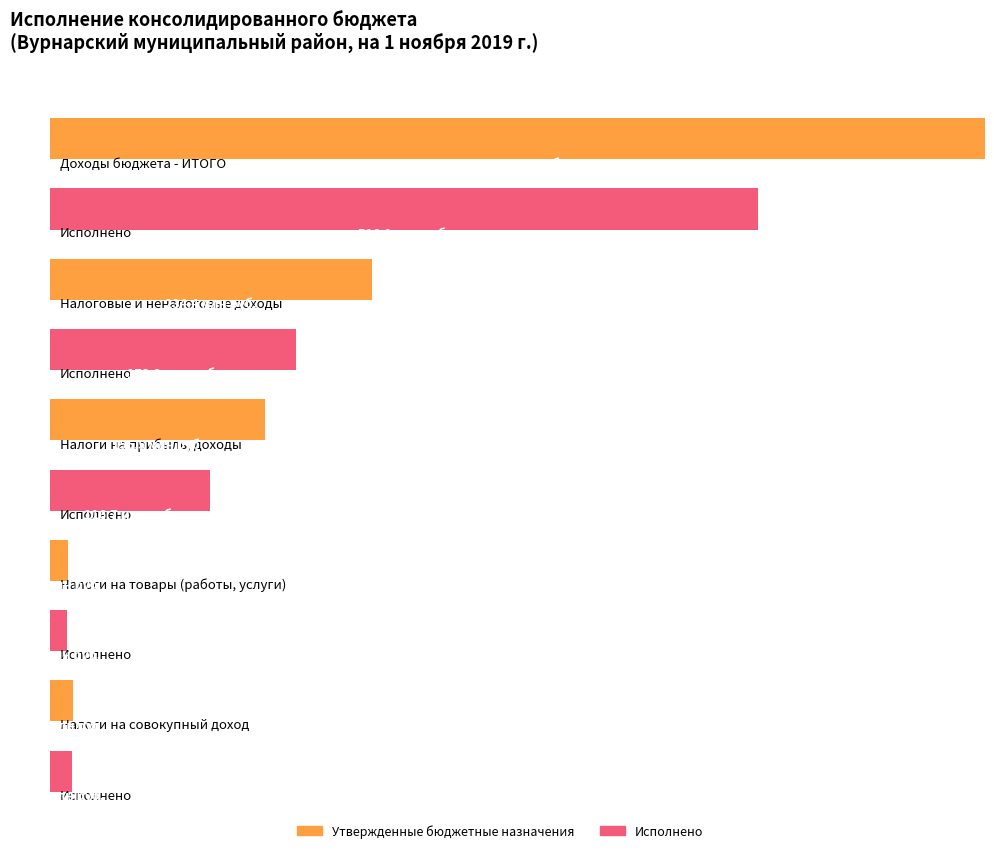

What is the approximate value of Утвержденные бюджетные назначения at НАЛОГИ НА СОВОКУПНЫЙ ДОХОД?

16808734.0